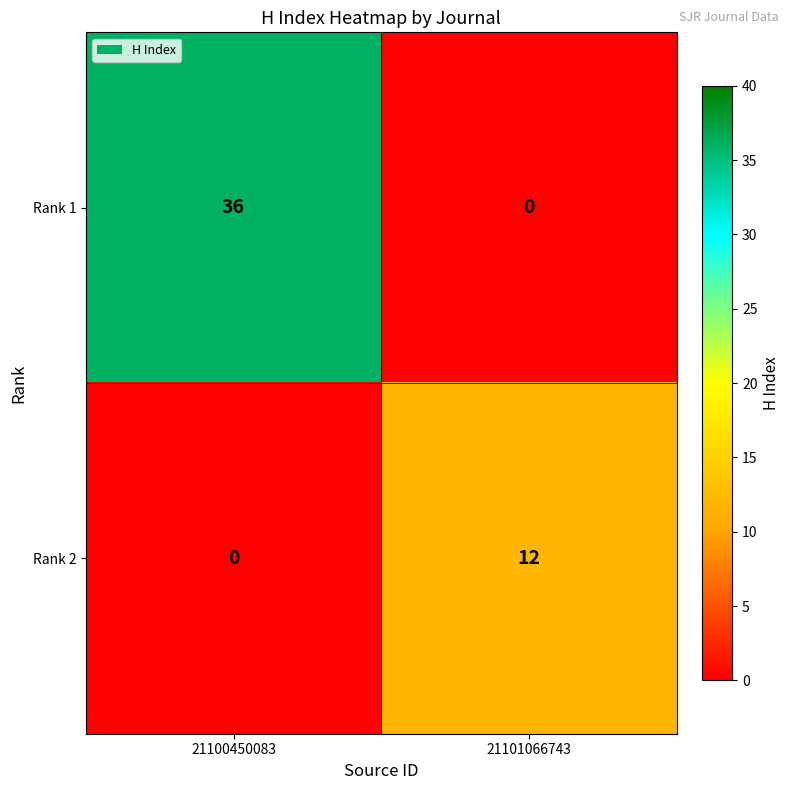

At which category is the sum across all series the highest?

21100450083